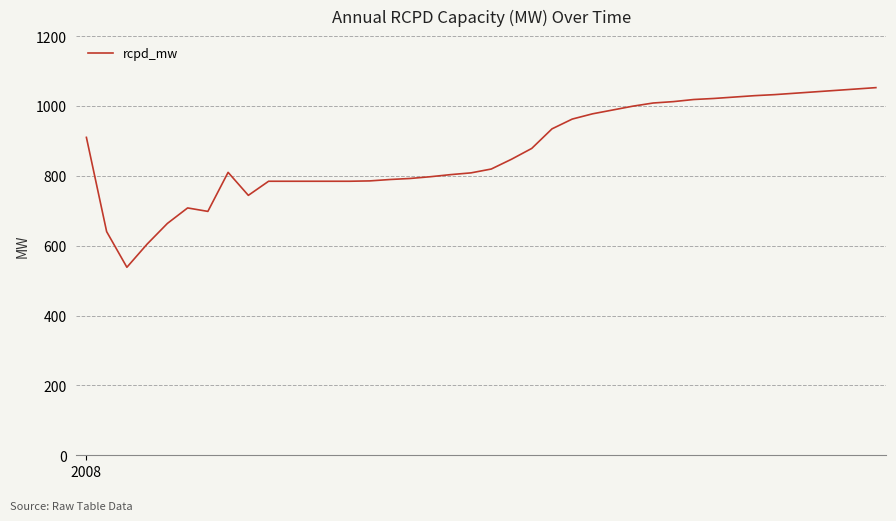

What is the maximum value shown in the chart?

1052.5